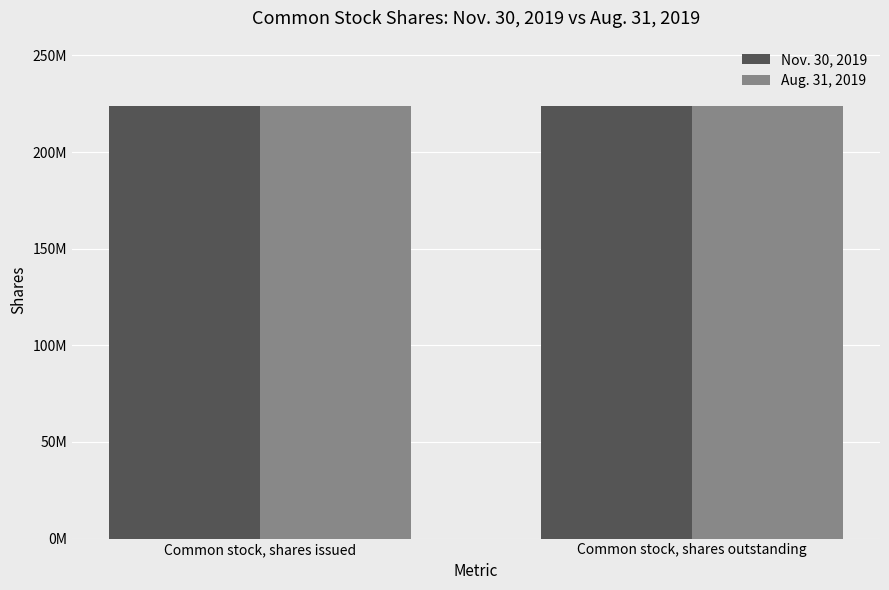

What are all the series names shown in the legend?

Nov. 30, 2019, Aug. 31, 2019